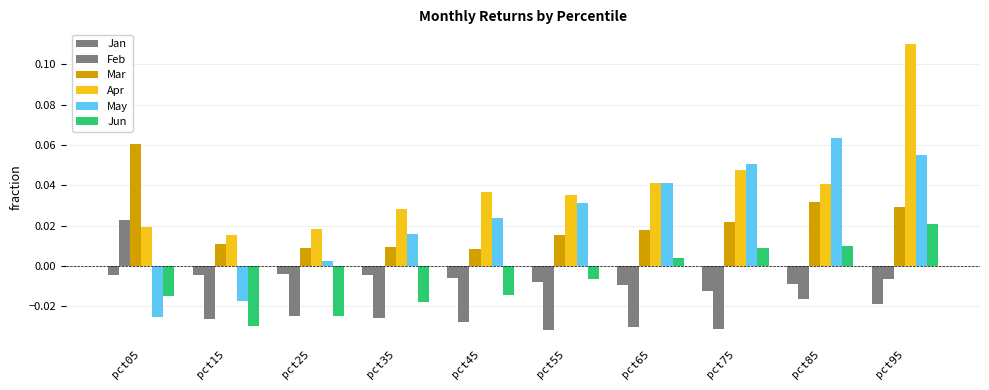

Which label corresponds to the smallest value in the chart?

pct55